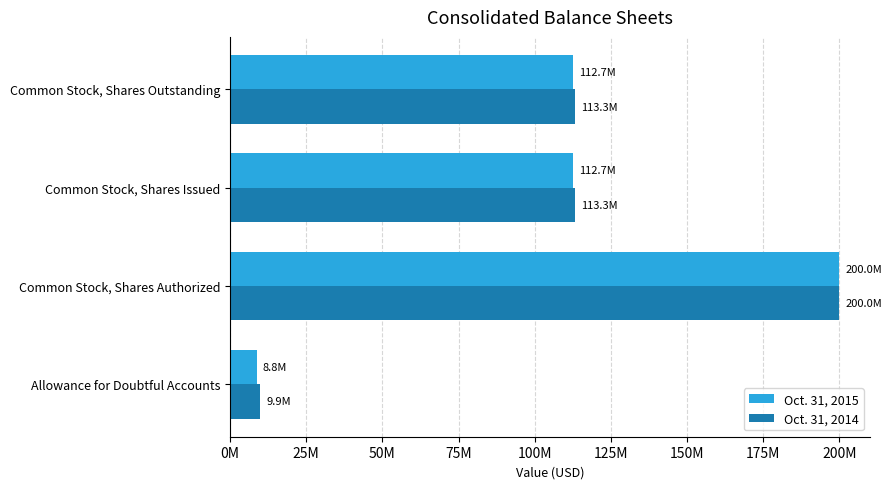

Rank the series by their maximum value, from highest to lowest.

Oct. 31, 2015, Oct. 31, 2014